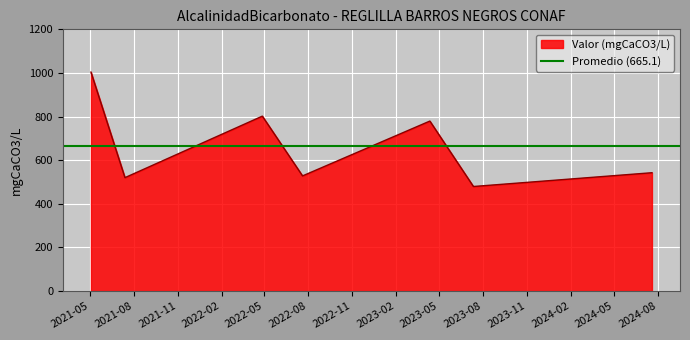

List the labels in order of value, largest first.

2021-05-04, 2022-04-27, 2023-04-12, 2024-07-19, 2022-07-20, 2021-07-14, 2023-07-12